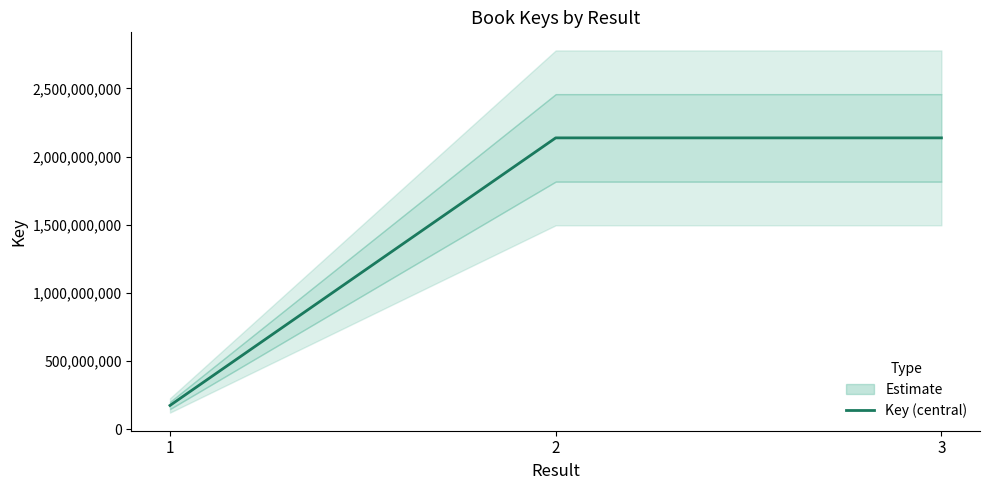

What is the difference between the second highest and minimum values?

1962597341